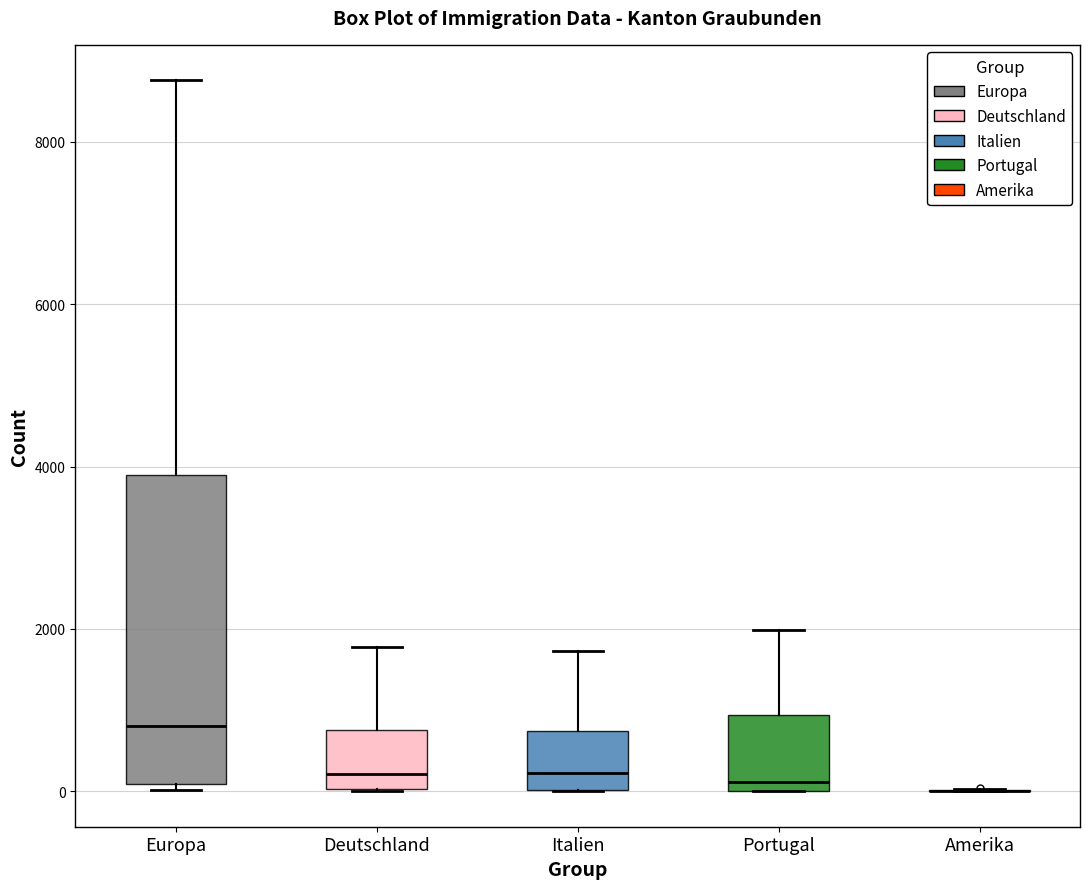

Reading left to right, read every box against the y-axis: the position of its median line, the range the box covers, and the ends of its whiskers. The values are not printed on the chart, so give them approximately, as read against the axis.

Europa: median 800, box 0 to 4000, whiskers 0 (just below the box's lower edge) to 8800
Deutschland: median 200, box 0 to 800, whiskers 0 to 1800
Italien: median 200, box 0 to 800, whiskers 0 to 1800
Portugal: median 200, box 0 to 1000, whiskers 0 to 2000
Amerika: box collapsed to a line at 0, whiskers 0 to 0